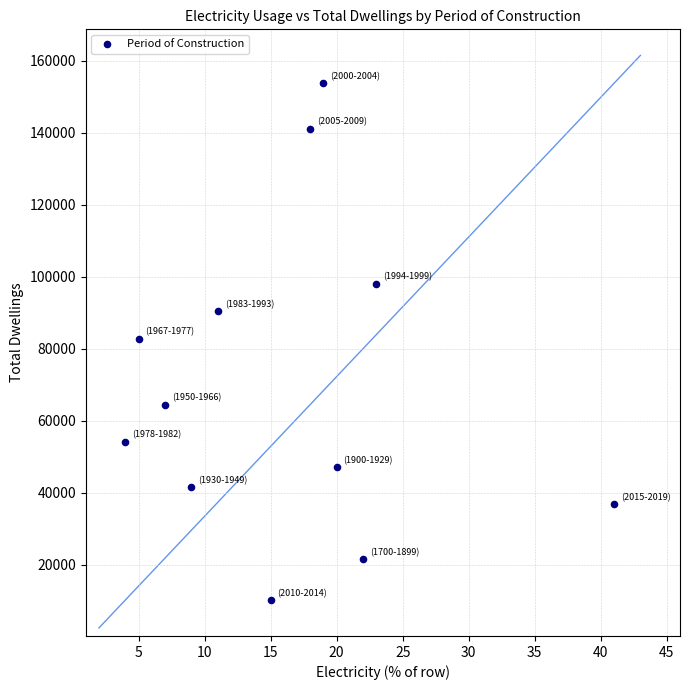

What is the average Y value?

70159